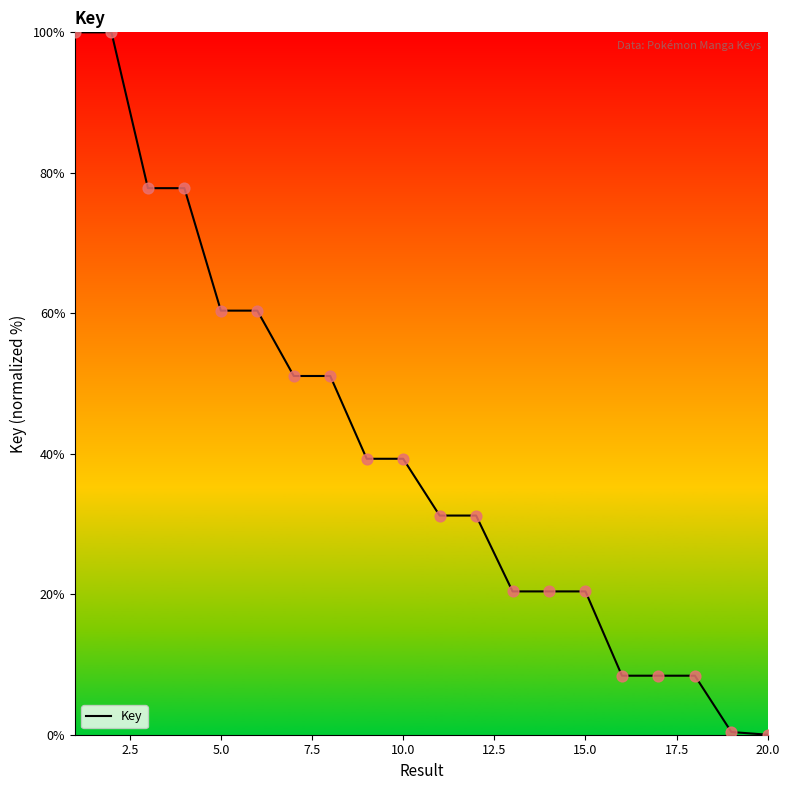

What is the difference between the maximum and minimum values?

100.0